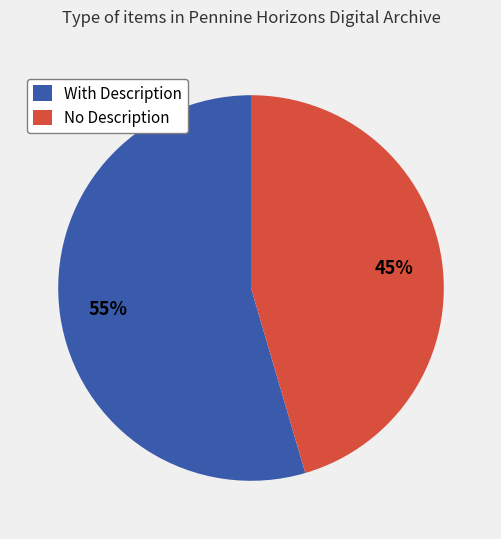

Rank the categories by value from highest to lowest.

With Description, No Description